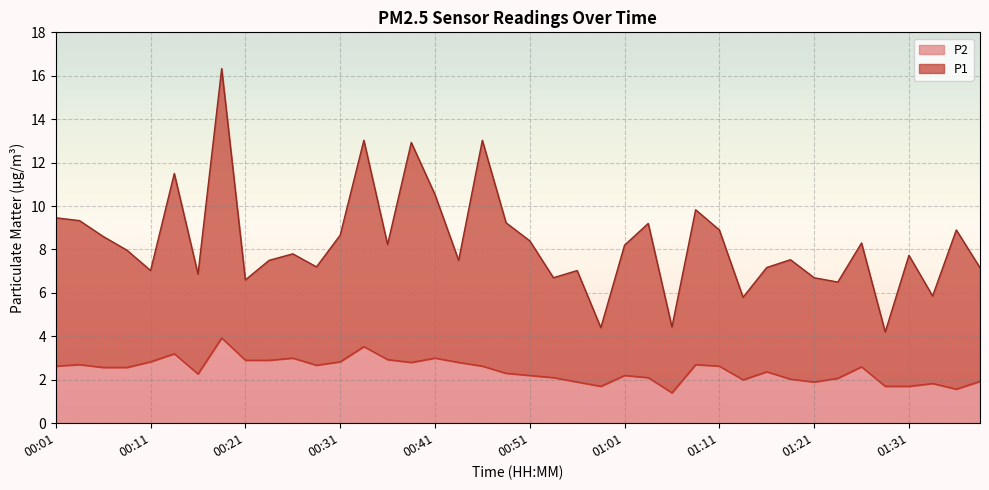

True or false: P2 has a value of 1.8 at 01:34.

True